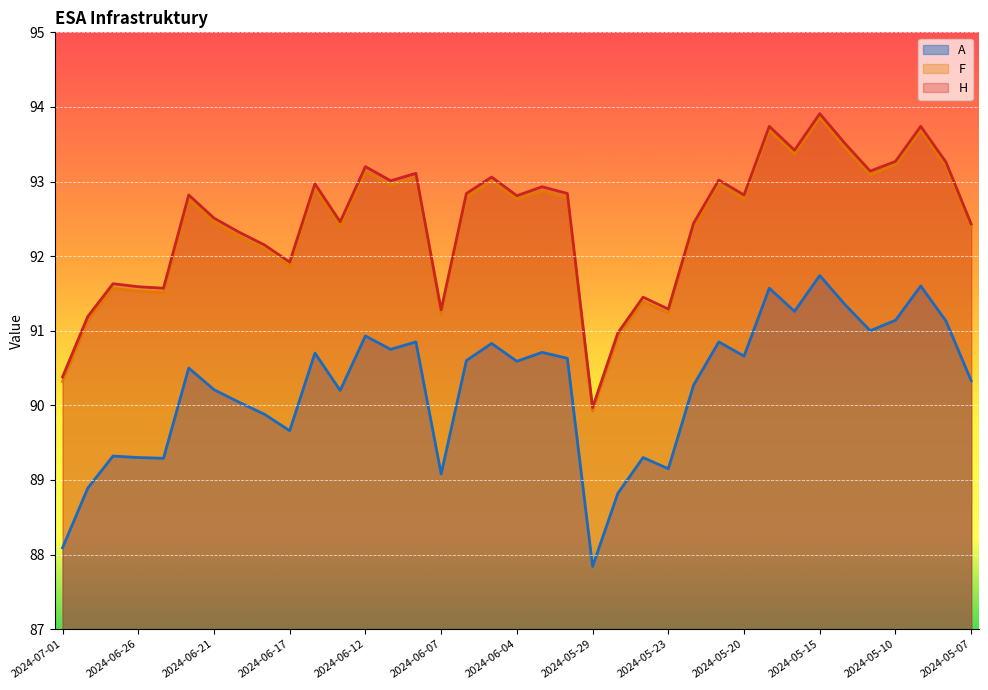

Reading left to right, transcribe all the data shown in this chart.

A: 2024-07-01=88.1	2024-06-28=88.9	2024-06-27=89.3	2024-06-26=89.3	2024-06-25=89.3	2024-06-24=90.5	2024-06-21=90.2	2024-06-20=90.0	2024-06-18=89.9	2024-06-17=89.7	2024-06-14=90.7	2024-06-13=90.2	2024-06-12=90.9	2024-06-11=90.8	2024-06-10=90.8	2024-06-07=89.1	2024-06-06=90.6	2024-06-05=90.8	2024-06-04=90.6	2024-06-03=90.7	2024-05-31=90.6	2024-05-29=87.8	2024-05-28=88.8	2024-05-24=89.3	2024-05-23=89.2	2024-05-22=90.3	2024-05-21=90.8	2024-05-20=90.7	2024-05-17=91.6	2024-05-16=91.3	2024-05-15=91.7	2024-05-14=91.3	2024-05-13=91.0	2024-05-10=91.1	2024-05-09=91.6	2024-05-08=91.1	2024-05-07=90.3
F: 2024-07-01=90.3	2024-06-28=91.1	2024-06-27=91.6	2024-06-26=91.5	2024-06-25=91.5	2024-06-24=92.8	2024-06-21=92.5	2024-06-20=92.3	2024-06-18=92.1	2024-06-17=91.9	2024-06-14=92.9	2024-06-13=92.4	2024-06-12=93.1	2024-06-11=93.0	2024-06-10=93.0	2024-06-07=91.2	2024-06-06=92.8	2024-06-05=93.0	2024-06-04=92.8	2024-06-03=92.9	2024-05-31=92.8	2024-05-29=89.9	2024-05-28=90.9	2024-05-24=91.4	2024-05-23=91.2	2024-05-22=92.4	2024-05-21=93.0	2024-05-20=92.8	2024-05-17=93.7	2024-05-16=93.4	2024-05-15=93.9	2024-05-14=93.5	2024-05-13=93.1	2024-05-10=93.2	2024-05-09=93.7	2024-05-08=93.2	2024-05-07=92.4
H: 2024-07-01=90.4	2024-06-28=91.2	2024-06-27=91.6	2024-06-26=91.6	2024-06-25=91.6	2024-06-24=92.8	2024-06-21=92.5	2024-06-20=92.3	2024-06-18=92.2	2024-06-17=91.9	2024-06-14=93.0	2024-06-13=92.5	2024-06-12=93.2	2024-06-11=93.0	2024-06-10=93.1	2024-06-07=91.3	2024-06-06=92.8	2024-06-05=93.1	2024-06-04=92.8	2024-06-03=92.9	2024-05-31=92.8	2024-05-29=90.0	2024-05-28=91.0	2024-05-24=91.5	2024-05-23=91.3	2024-05-22=92.4	2024-05-21=93.0	2024-05-20=92.8	2024-05-17=93.7	2024-05-16=93.4	2024-05-15=93.9	2024-05-14=93.5	2024-05-13=93.1	2024-05-10=93.3	2024-05-09=93.7	2024-05-08=93.3	2024-05-07=92.4